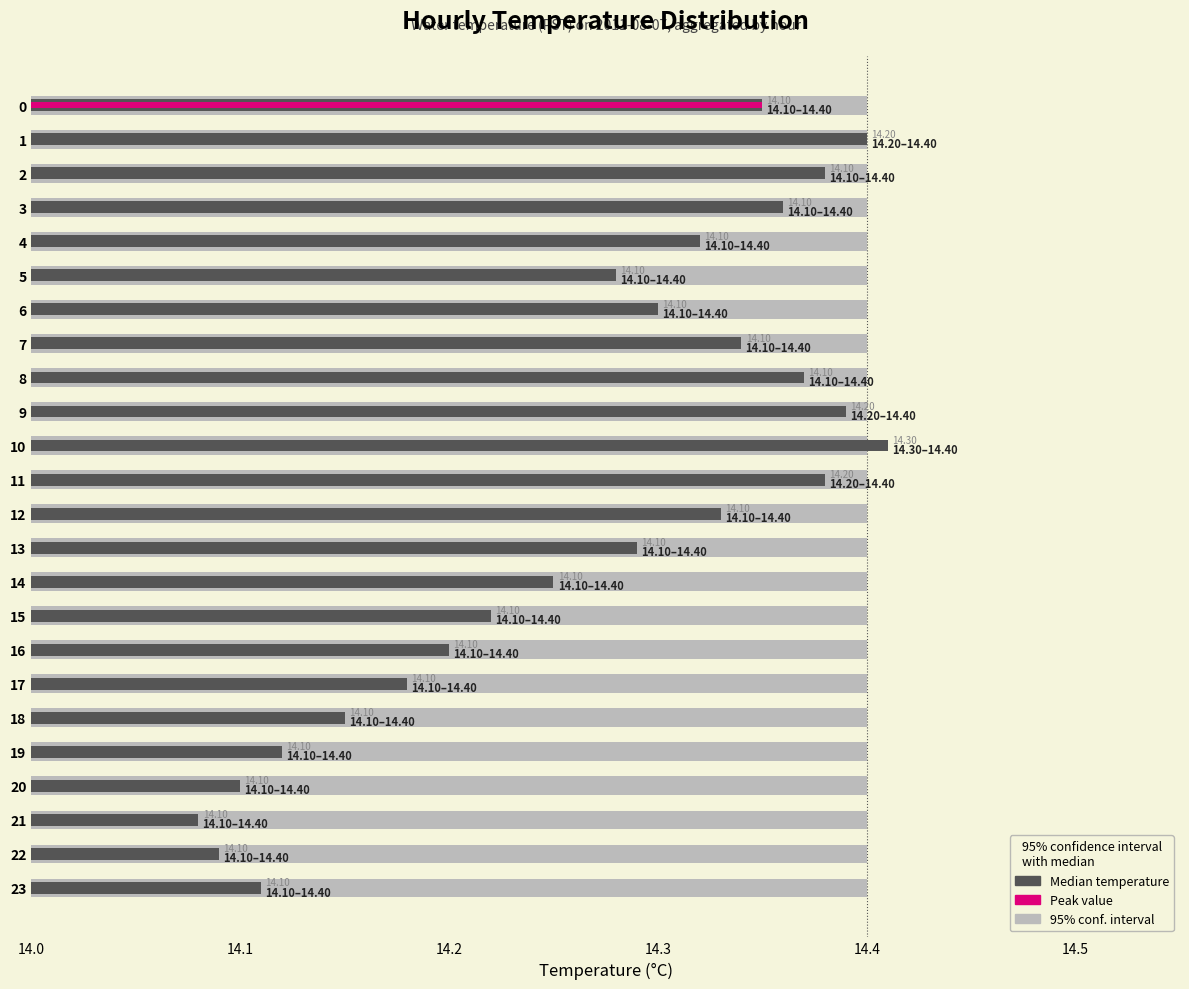

Is the value of Avg Temp (median) at 14.2 greater than the value of 95% confidence interval (low) at 10?

Yes